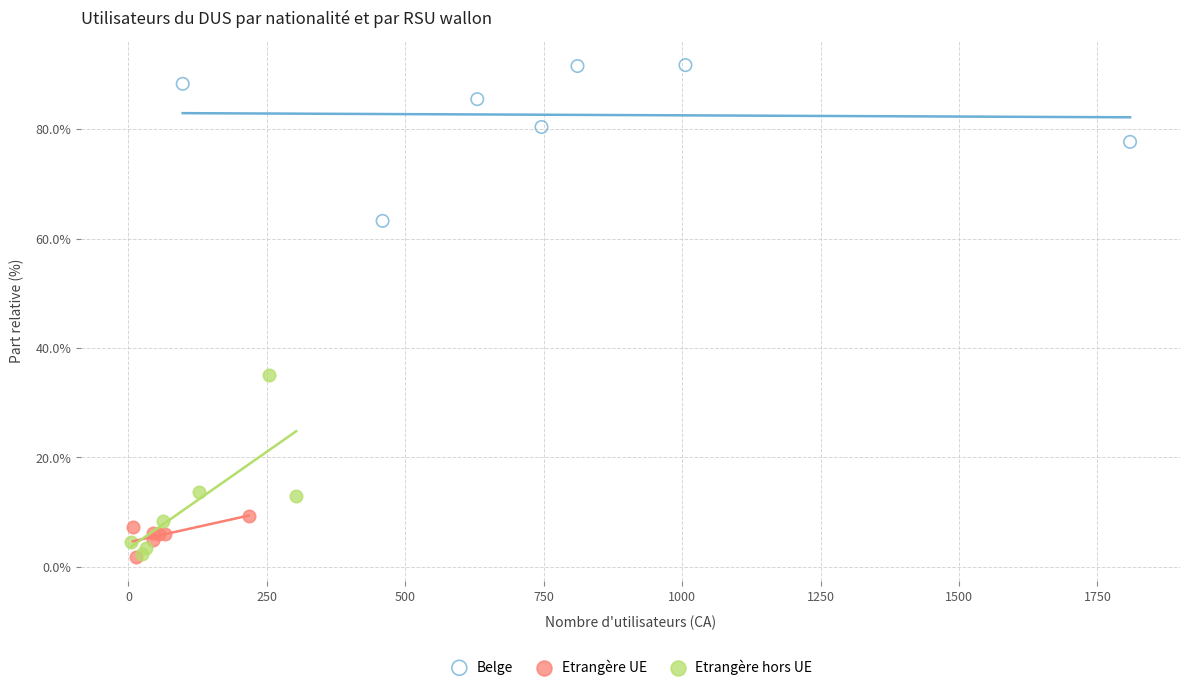

What are all the series names shown in the legend?

Belge, Etrangère UE, Etrangère hors UE